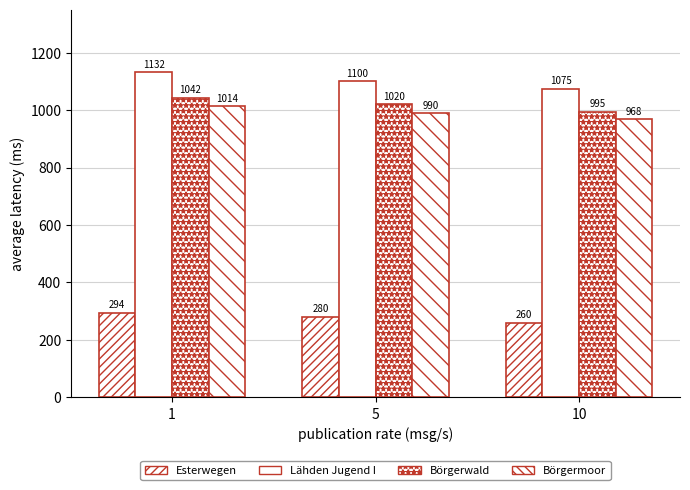

The Esterwegen series shows 435.5 at 5. True or false?

False